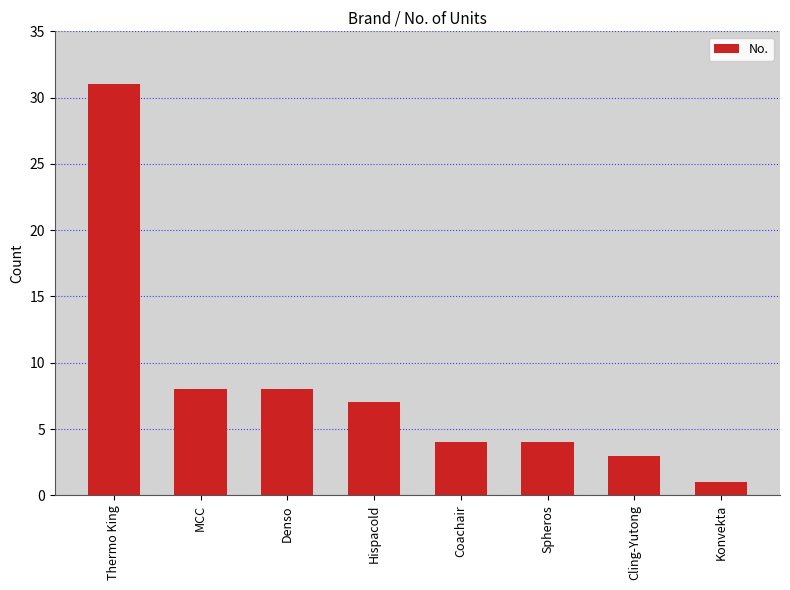

Which has a higher value, Cling-Yutong or Spheros?

Spheros